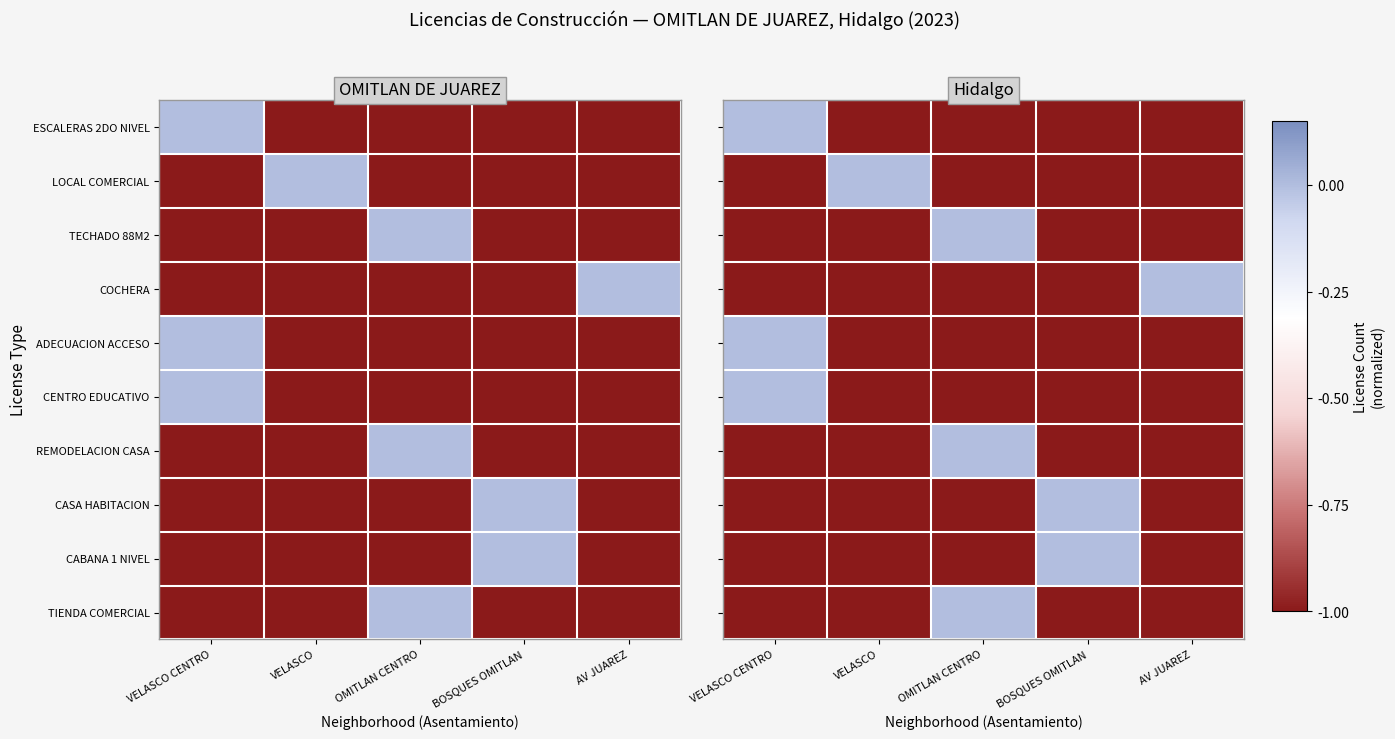

Between VELASCO CENTRO and VELASCO, which series saw the biggest shift?

ESCALERAS 2DO NIVEL